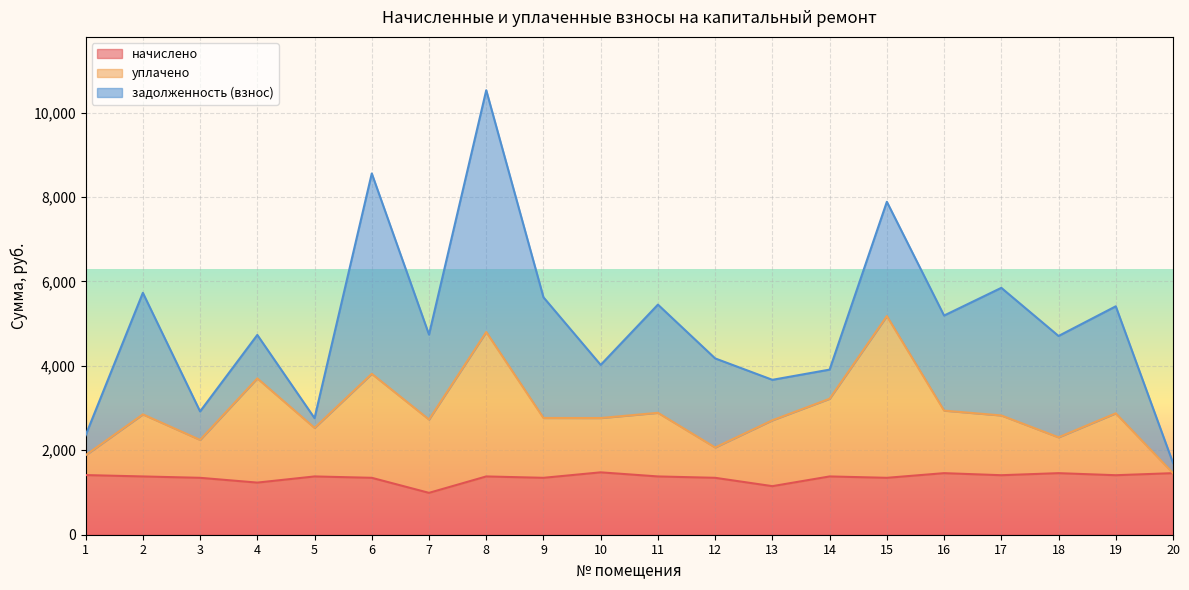

At which category does уплачено reach its first local valley?

3